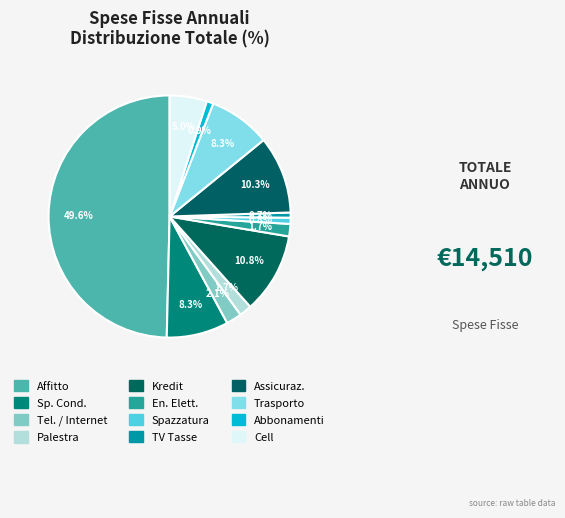

Does TV Tasse account for over 50% of the chart?

No